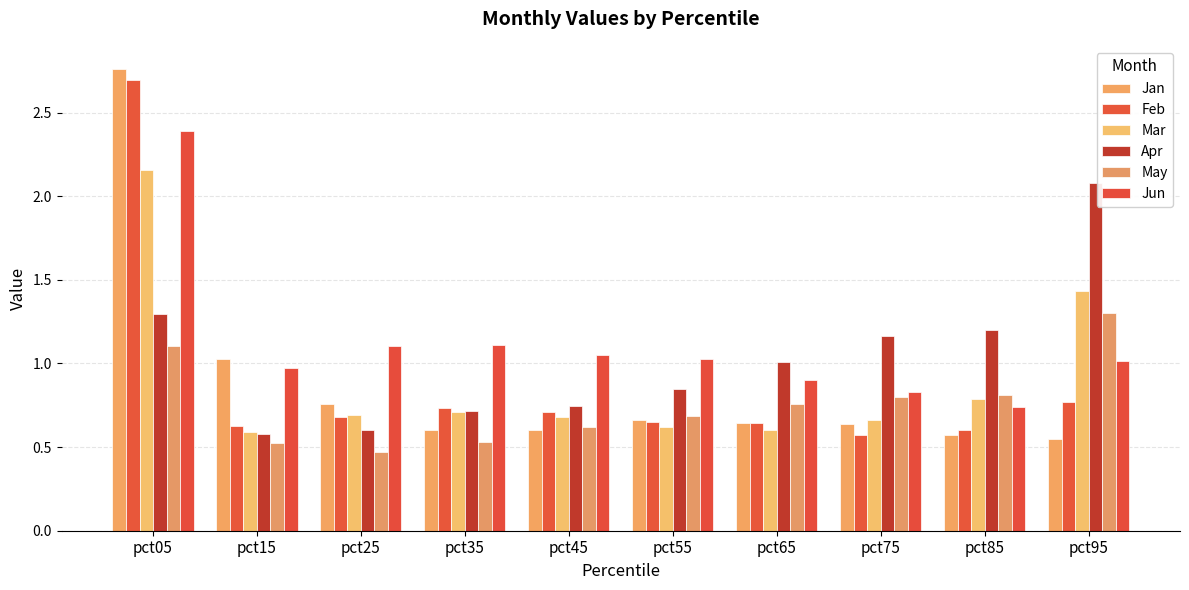

Is it true that Mar equals 0.7 at pct25?

True